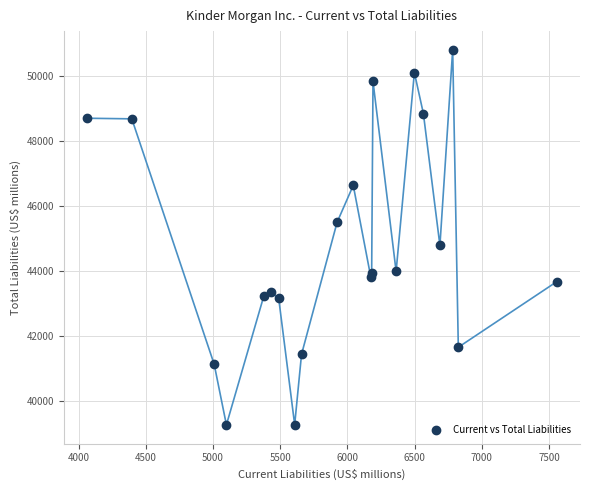

What Y value in the scatter plot is closest to 45036?

44788